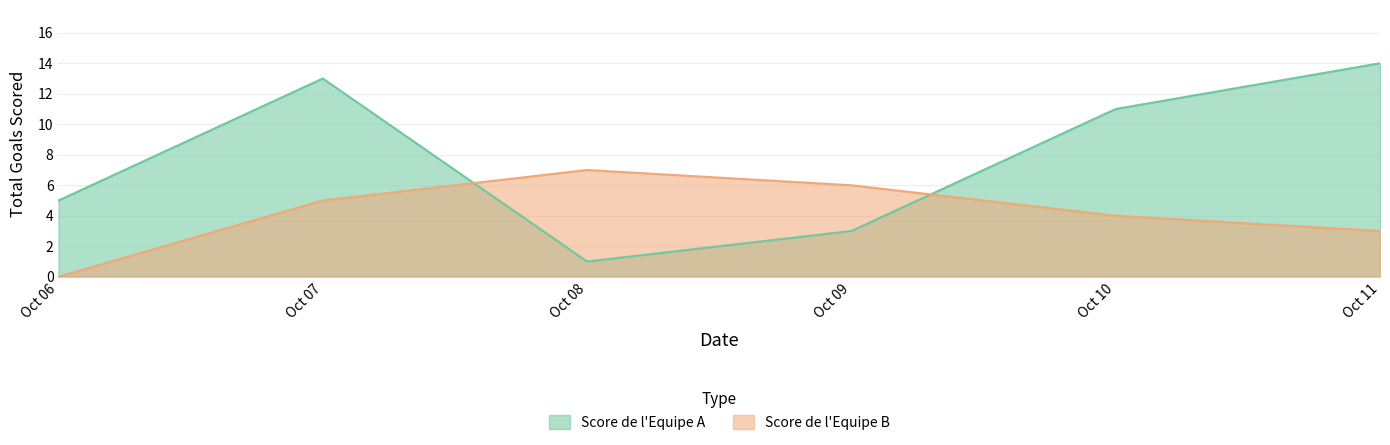

What are all the series names shown in the legend?

Score de l'Equipe A, Score de l'Equipe B